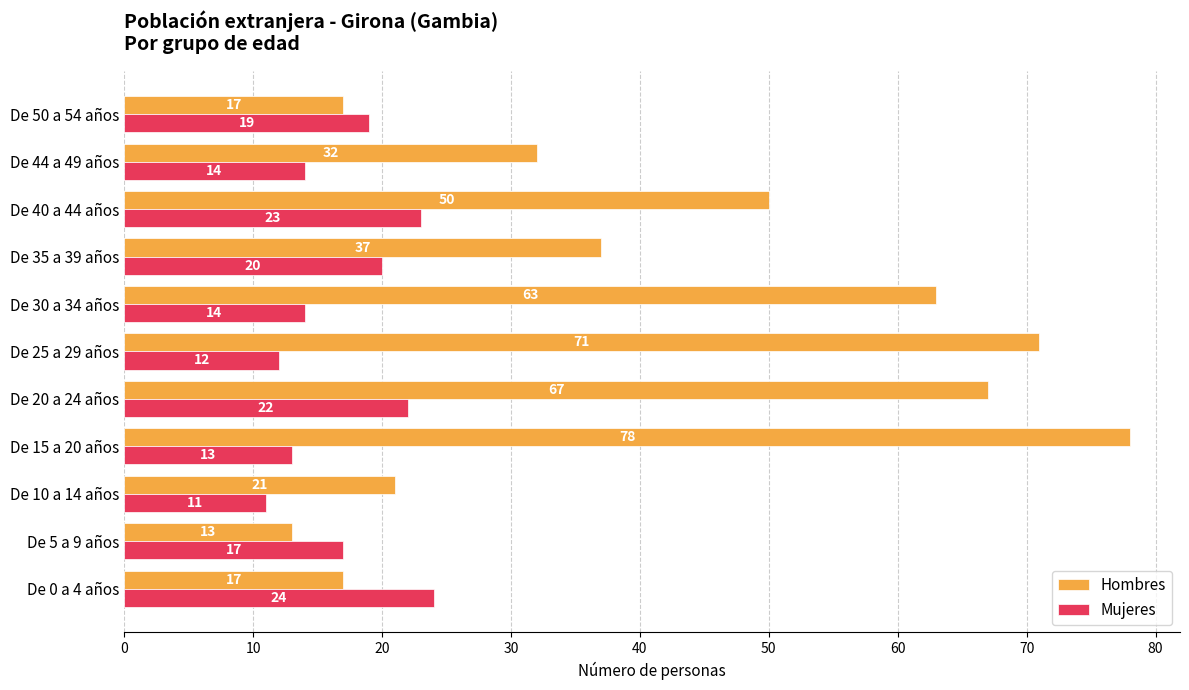

Is the value of Mujeres at De 0 a 4 años greater than the value of Hombres at De 25 a 29 años?

No